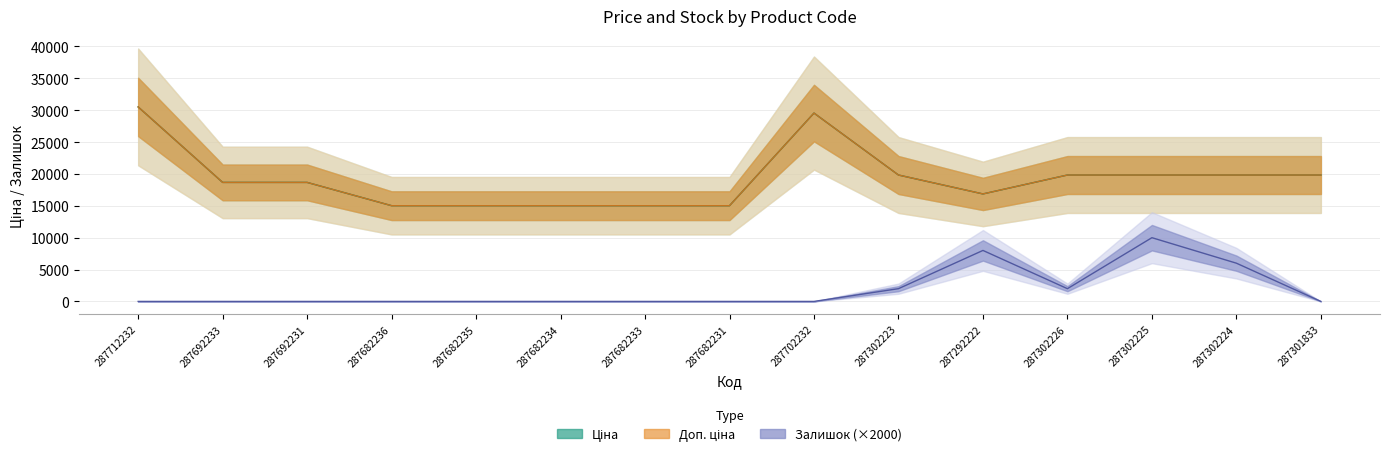

Between 287712232 and 287692233, which is larger?

287712232